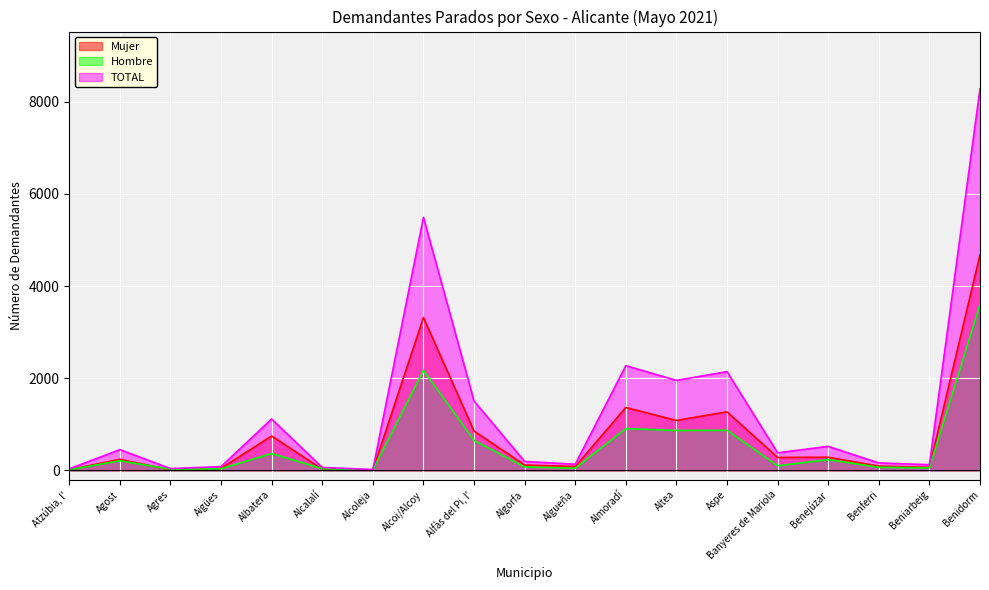

Reading left to right, what are all the values shown in this chart?

Mujer: Atzúbia, l'=18	Agost=241	Agres=14	Aigües=46	Albatera=748	Alcalalí=26	Alcoleja=9	Alcoi/Alcoy=3319	Alfàs del Pi, l'=855	Algorfa=119	Algueña=85	Almoradí=1366	Altea=1085	Aspe=1272	Banyeres de Mariola=282	Benejúzar=287	Benferri=94	Beniarbeig=69	Benidorm=4678
Hombre: Atzúbia, l'=17	Agost=211	Agres=27	Aigües=37	Albatera=368	Alcalalí=39	Alcoleja=12	Alcoi/Alcoy=2173	Alfàs del Pi, l'=652	Algorfa=77	Algueña=50	Almoradí=908	Altea=869	Aspe=873	Banyeres de Mariola=101	Benejúzar=236	Benferri=69	Beniarbeig=56	Benidorm=3603
TOTAL: Atzúbia, l'=35	Agost=452	Agres=41	Aigües=83	Albatera=1116	Alcalalí=65	Alcoleja=21	Alcoi/Alcoy=5492	Alfàs del Pi, l'=1507	Algorfa=196	Algueña=135	Almoradí=2274	Altea=1954	Aspe=2145	Banyeres de Mariola=383	Benejúzar=523	Benferri=163	Beniarbeig=125	Benidorm=8281